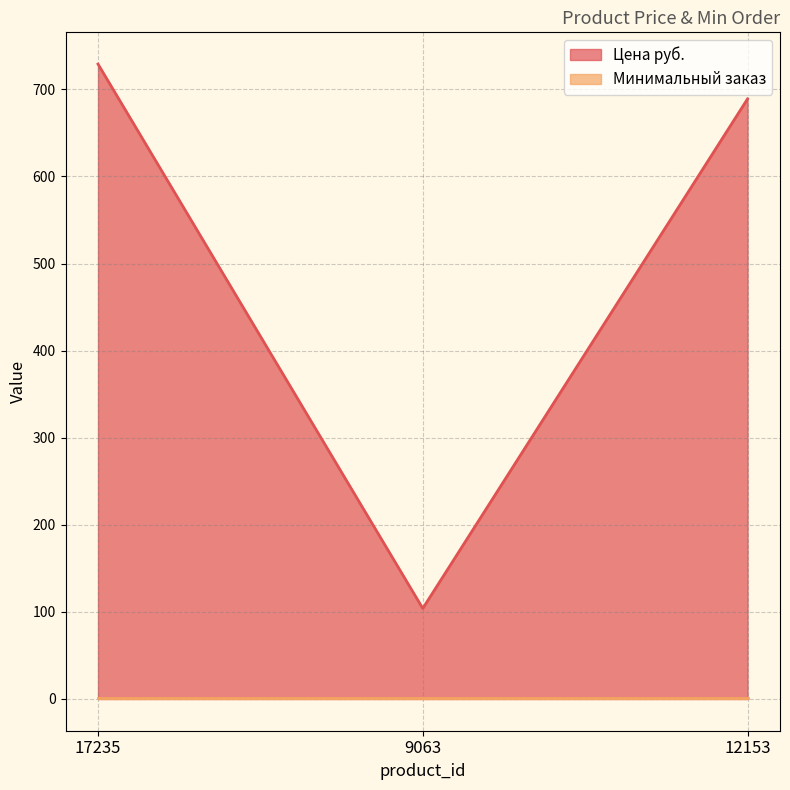

Reading left to right, what are all the values shown in this chart?

729	104	689